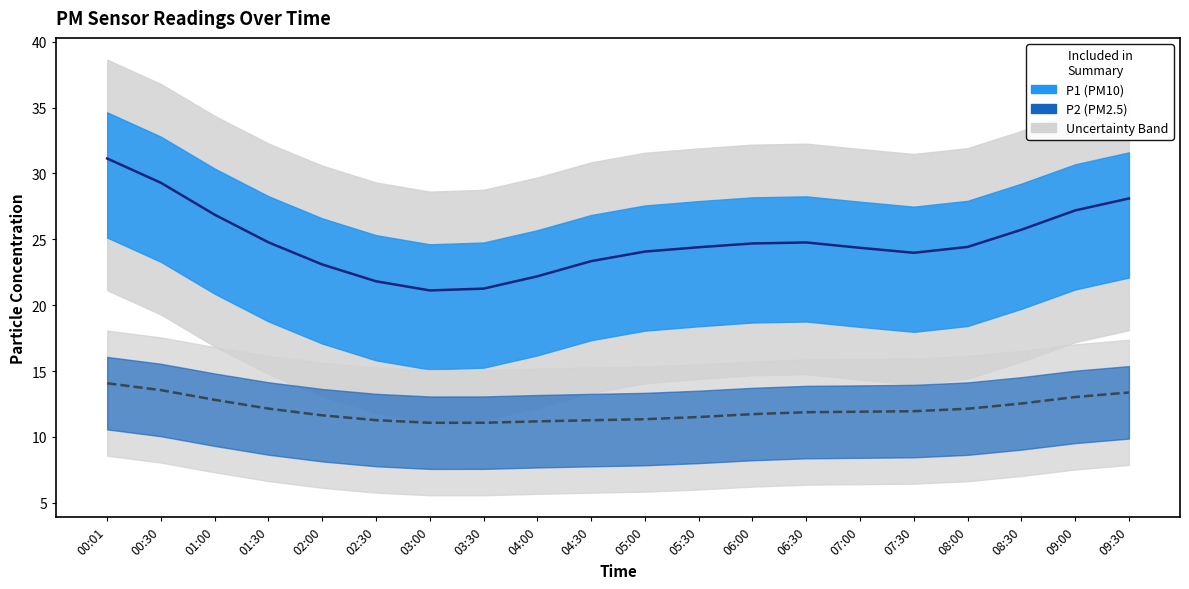

Does the chart display data point markers on the line(s)?

No